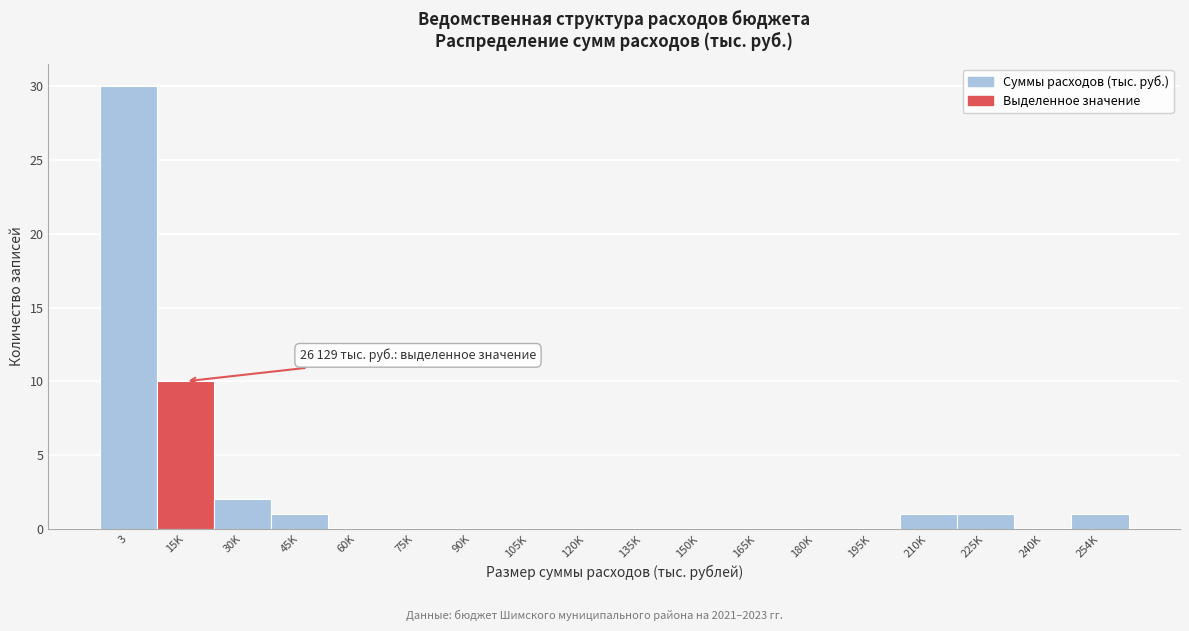

Reading right to left, what are all the values shown in this chart?

254K=1	240K=0	225K=1	210K=1	195K=0	180K=0	165K=0	150K=0	135K=0	120K=0	105K=0	90K=0	75K=0	60K=0	45K=1	30K=2	15K=10	3=30